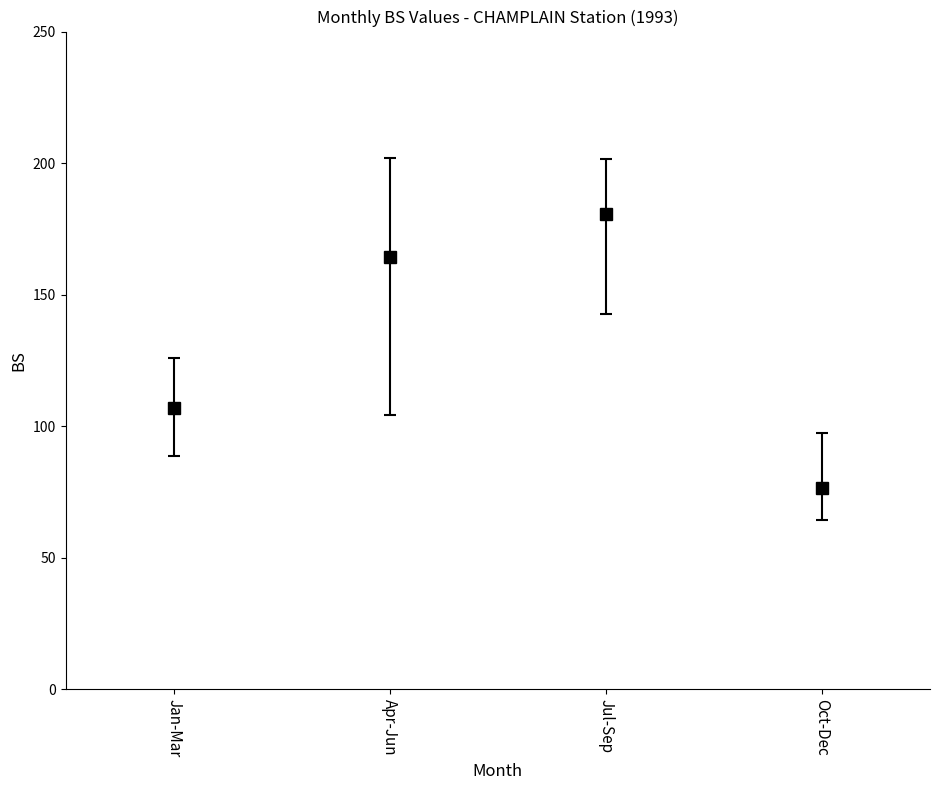

How many lines are shown in the chart?

1